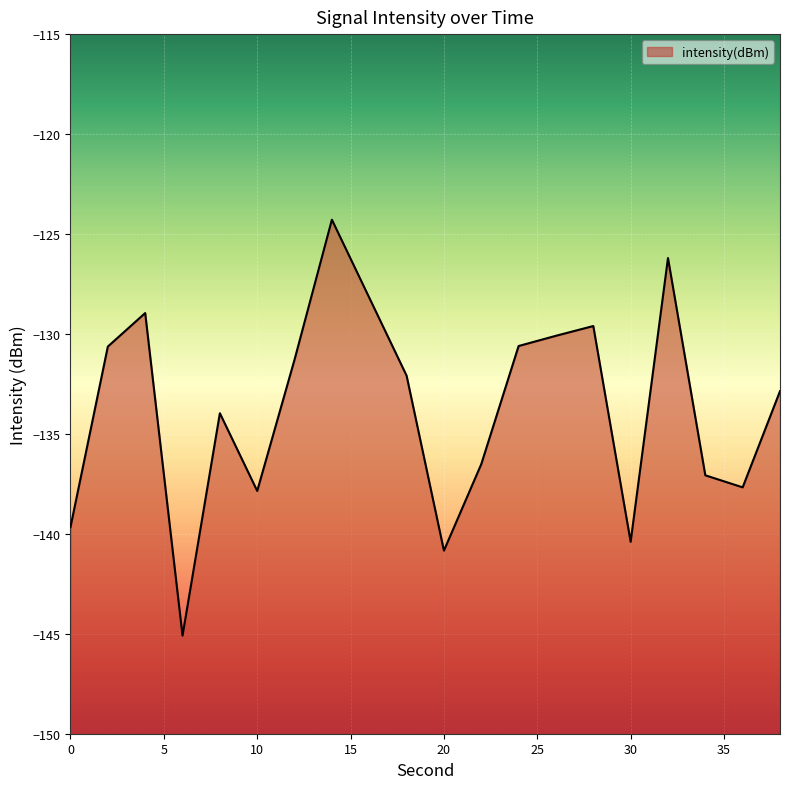

True or false: the data has more than 0 interior local peaks.

True